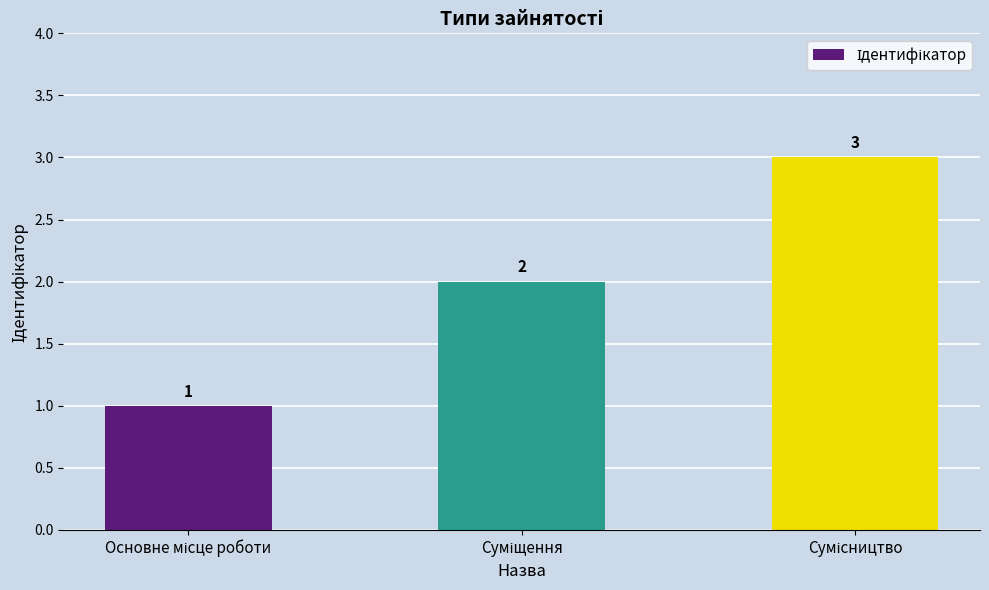

Count the values in the range 1 to 3.

3